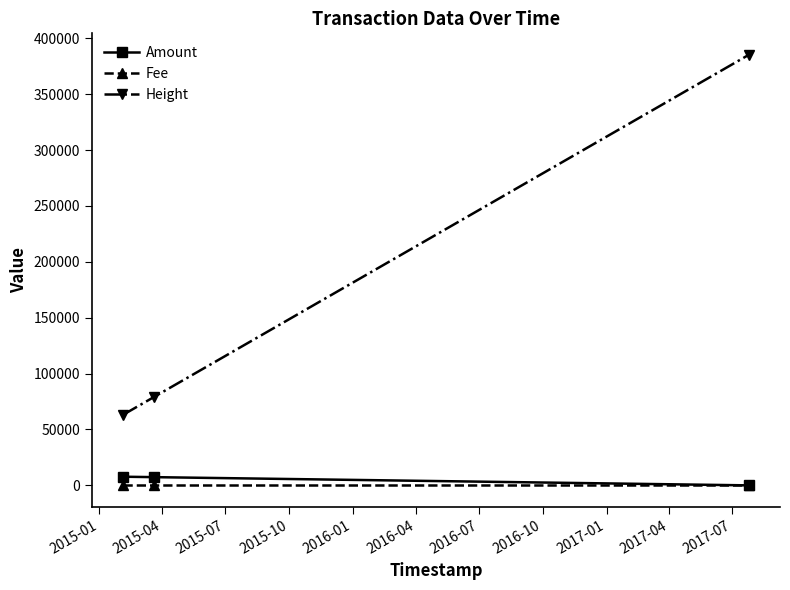

Which series has the largest range (max minus min)?

Height